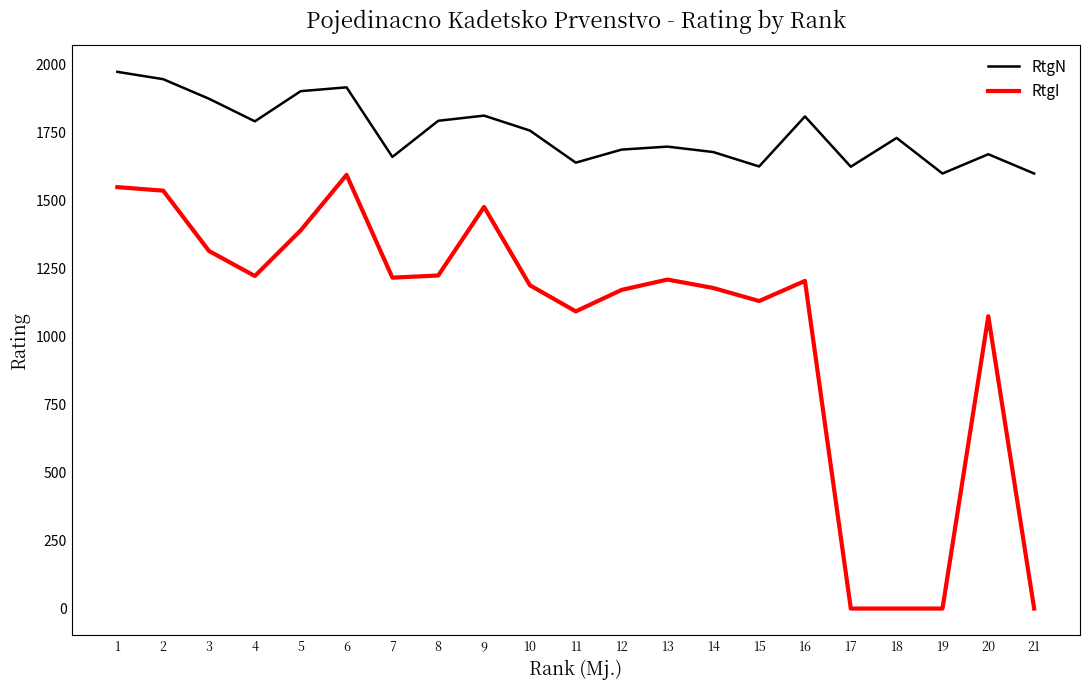

What is the average value of the RtgN series?

1753